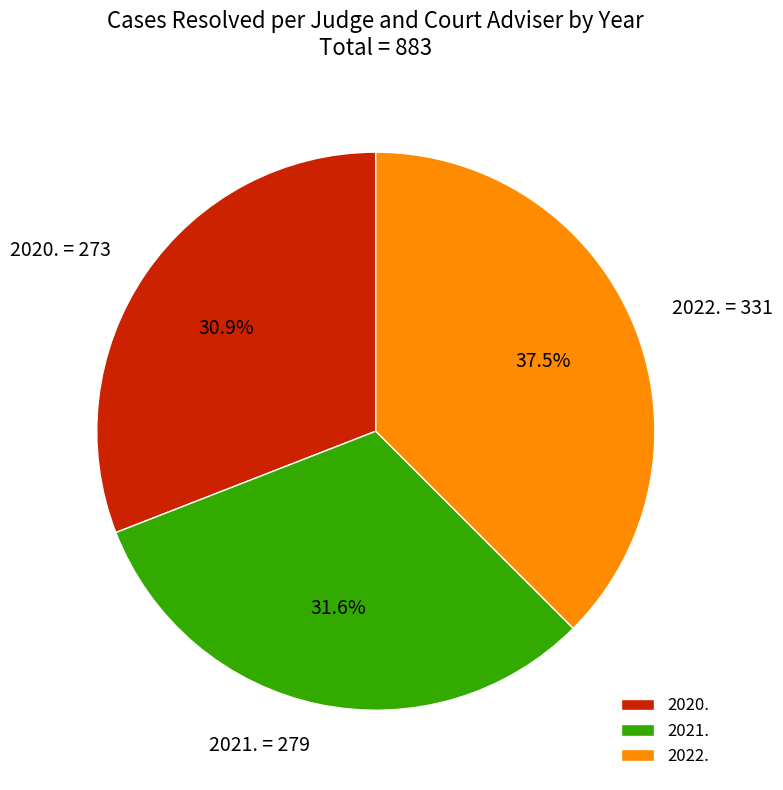

Which has a higher value, 2021. or 2022.?

2022.